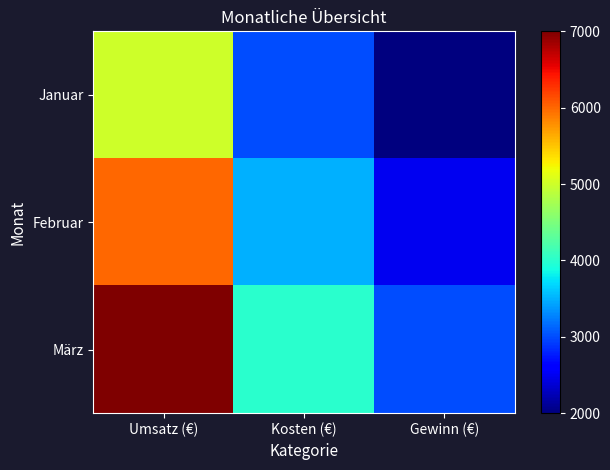

Between Kosten (€) and Gewinn (€), which is larger?

Kosten (€)